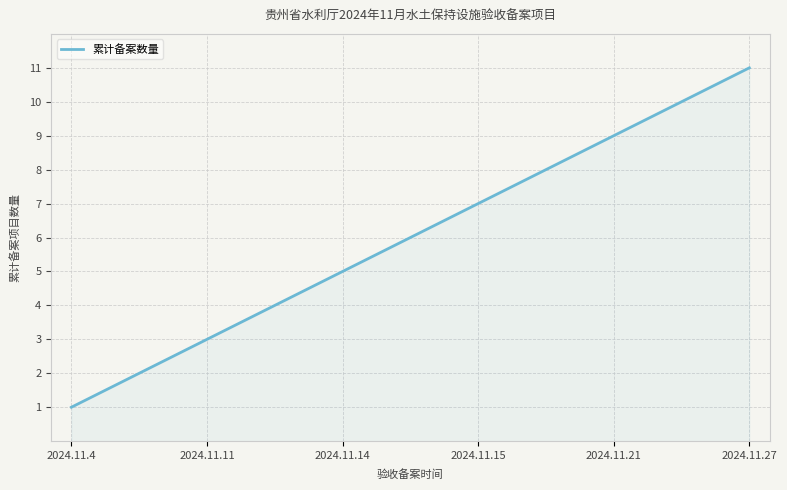

What is the maximum value shown in the chart?

11